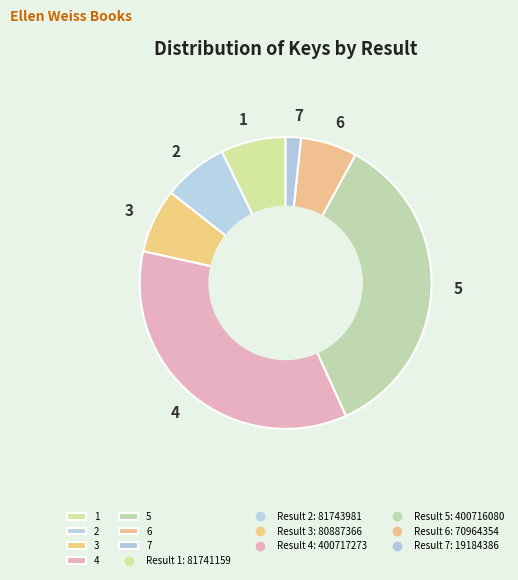

The 6 slice represents 6% of the pie. True or false?

True